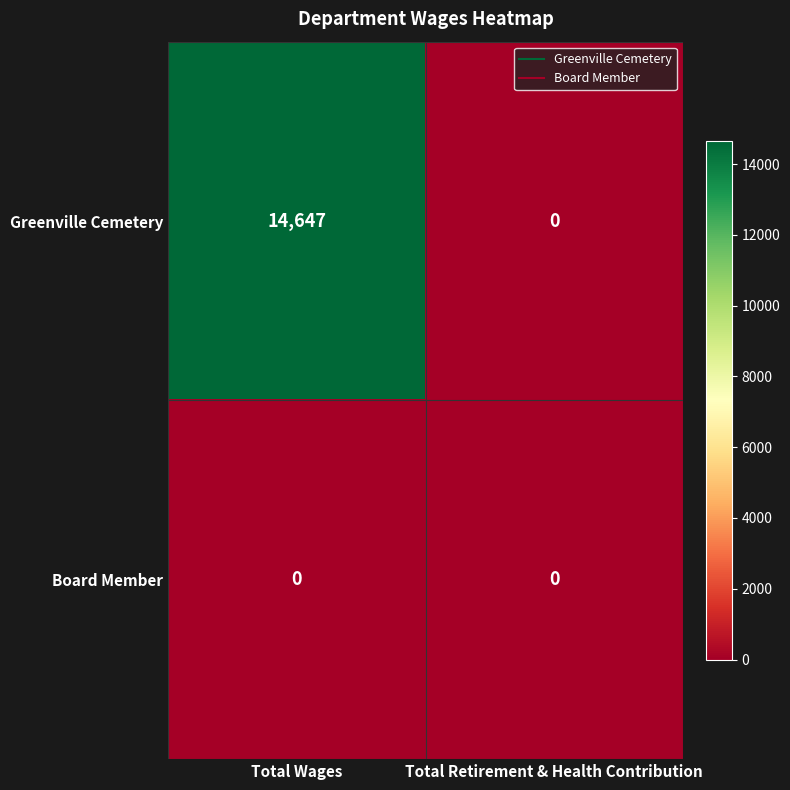

Reading right to left, transcribe all the data shown in this chart.

Greenville Cemetery: Total Retirement & Health Contribution=0	Total Wages=14647
Board Member: Total Retirement & Health Contribution=0	Total Wages=0